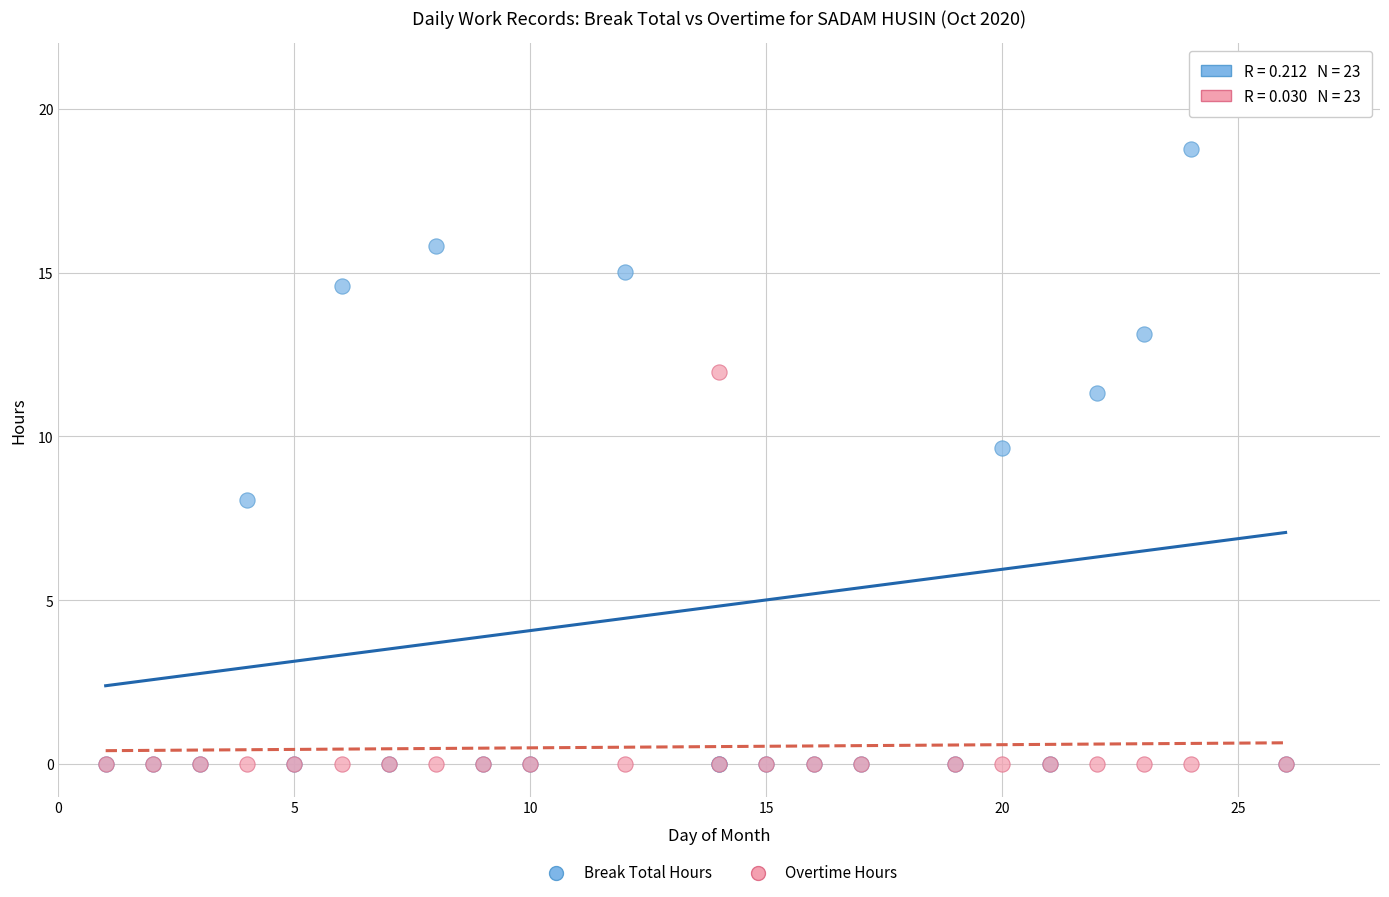

In the Break Total Hours series, what Y value is closest to 9?

9.6